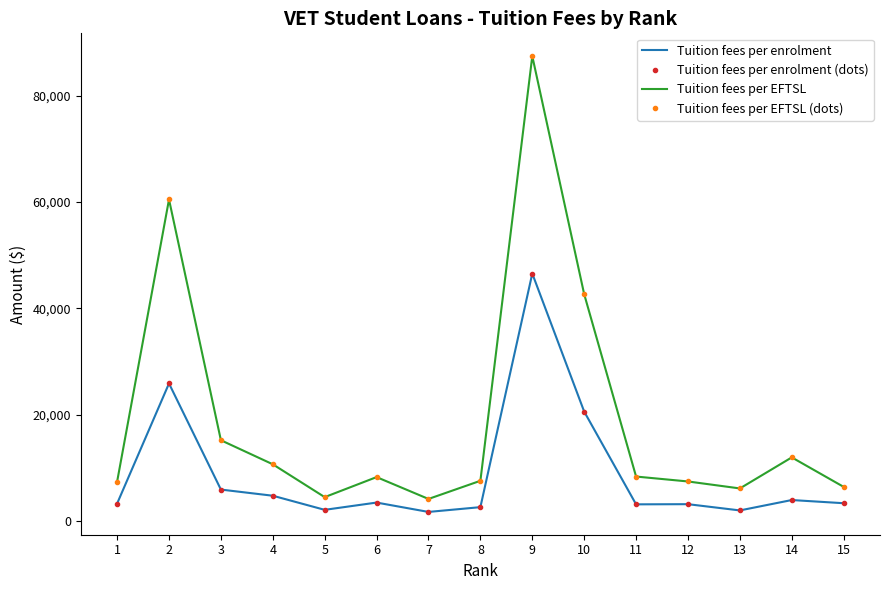

What are all the series names shown in the legend?

Tuition fees per enrolment, Tuition fees per enrolment (dots), Tuition fees per EFTSL, Tuition fees per EFTSL (dots)